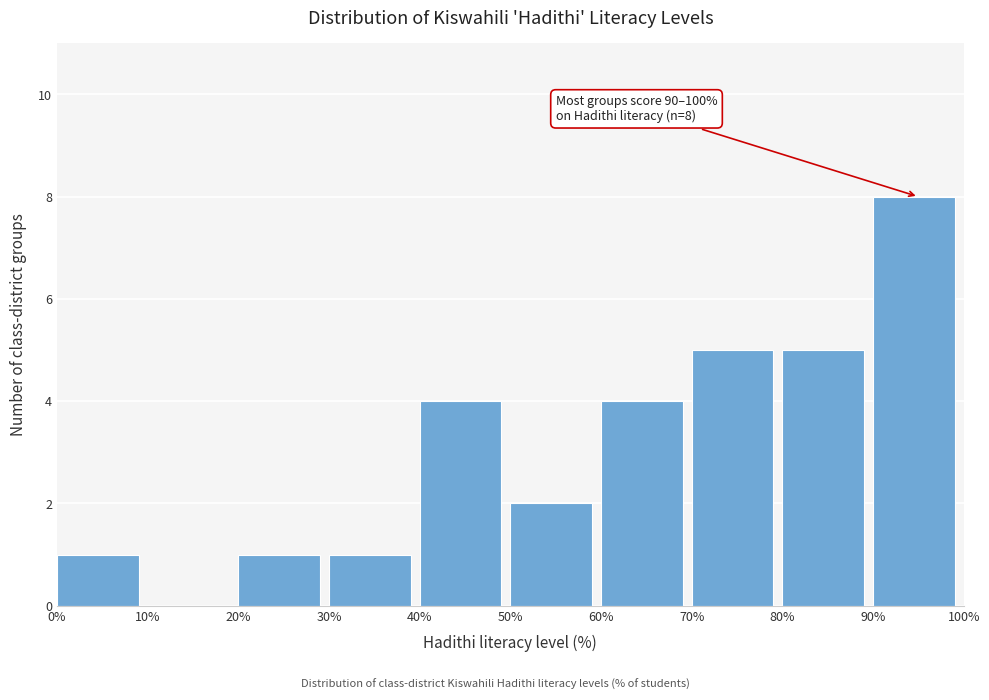

Over which range of the x-axis is the bar tallest?

90% to 100%